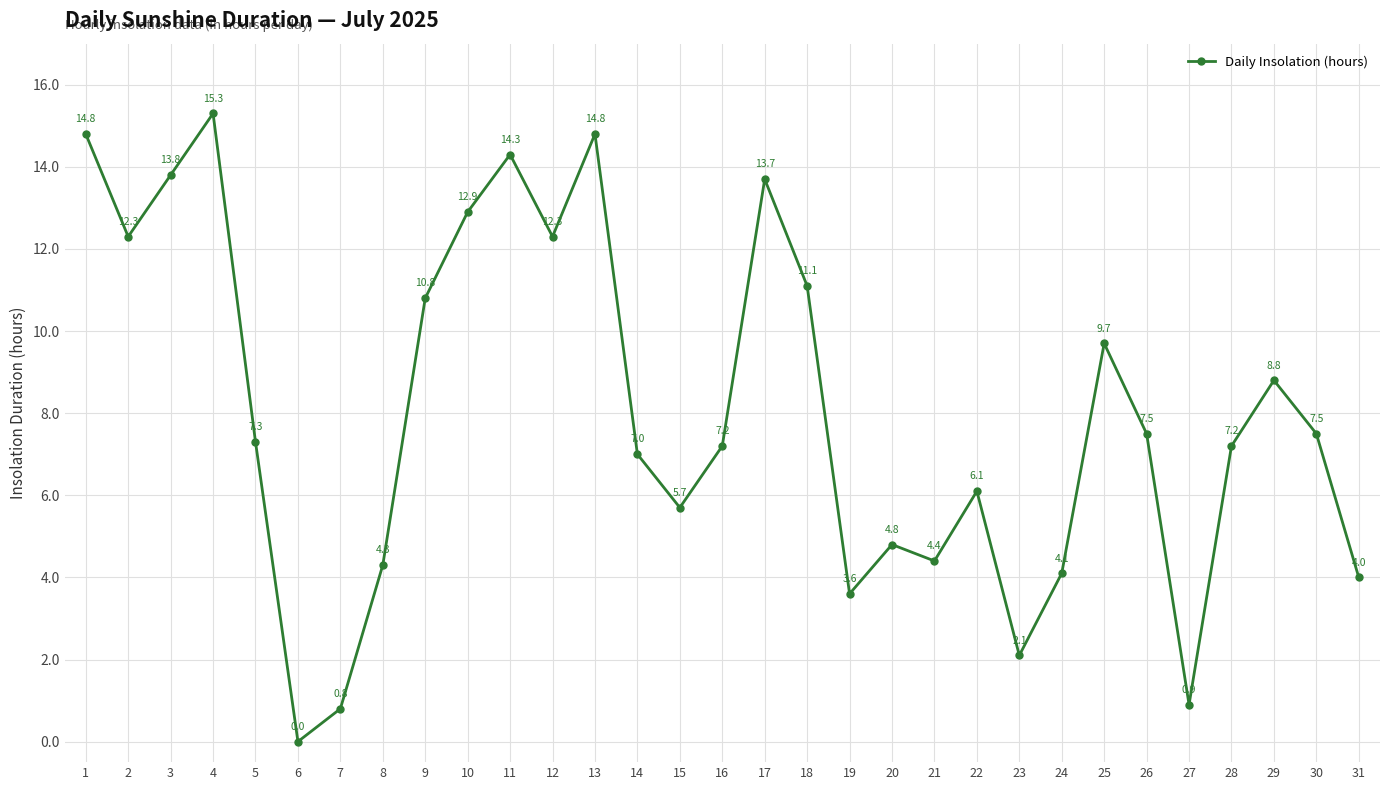

What is the value of the 29th point from the left?

8.8